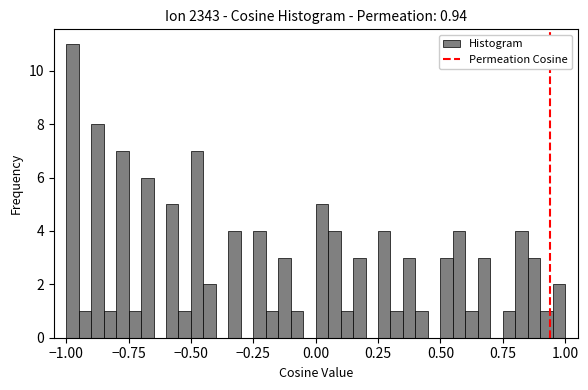

Around what value on the x-axis is the tallest bar? Give the approximate position of its centre, as read against the axis.

-0.95